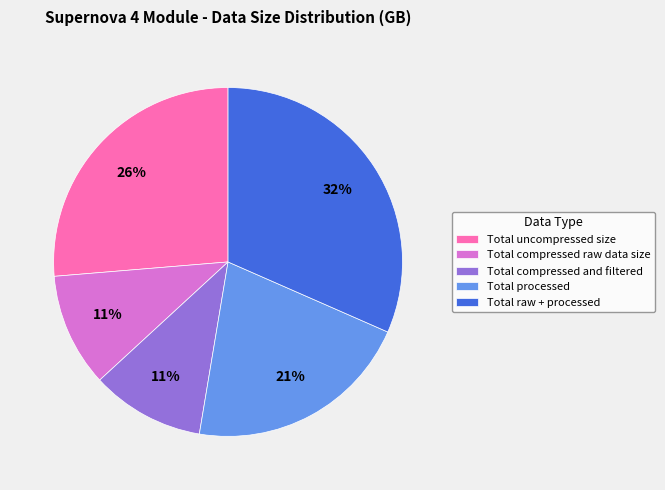

Is there a majority slice in this chart?

No